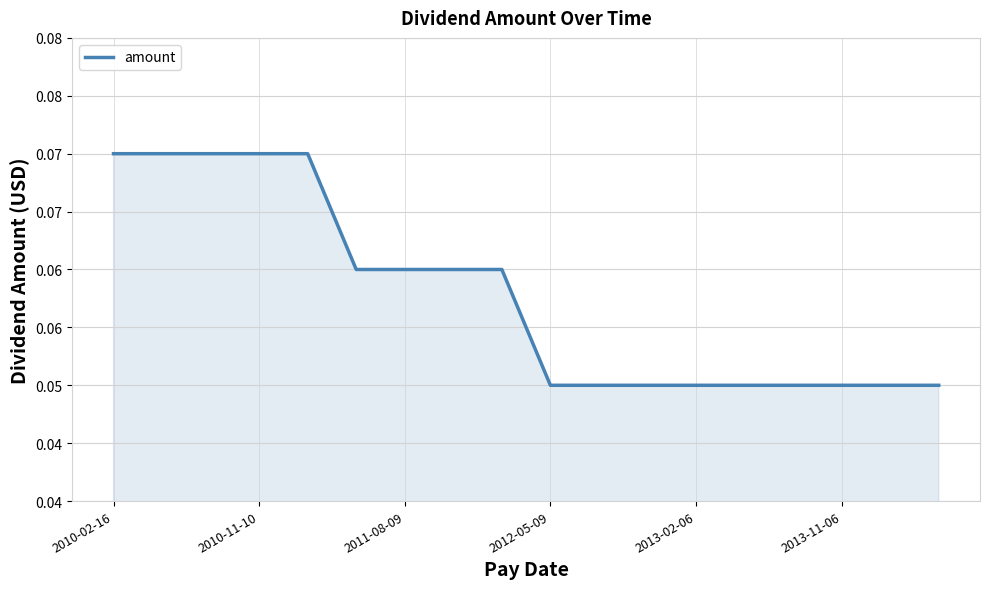

Is this an area chart (filled region under the line)?

Yes